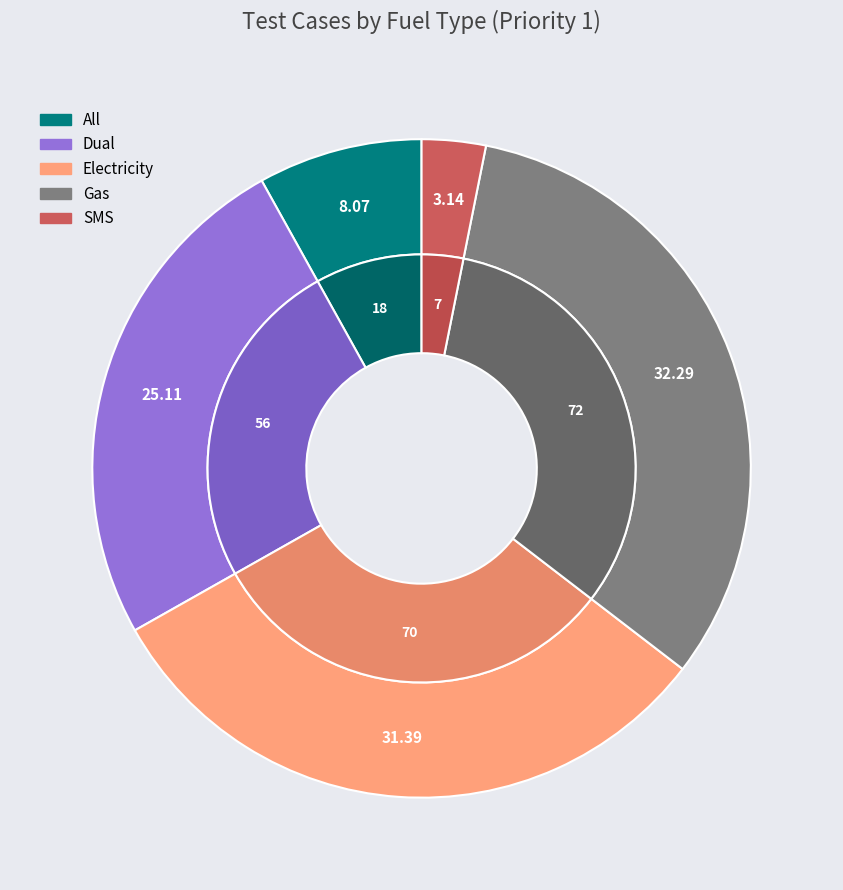

To the nearest percent, what is the combined percentage of Dual and SMS?

28%